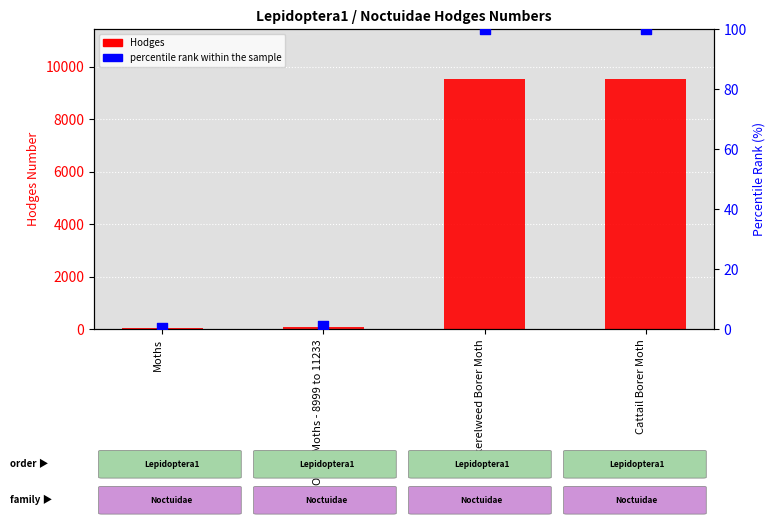

Which series has the largest Y range (max minus min)?

Hodges